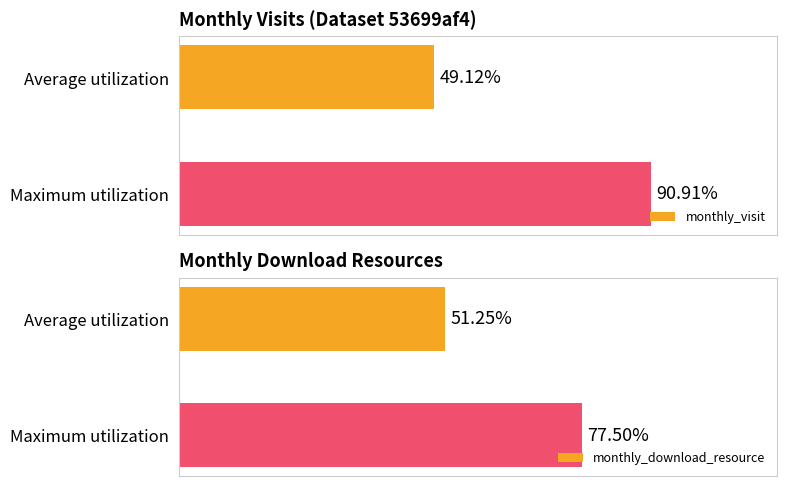

At which label is monthly_download_resource closest to 64?

Average utilization